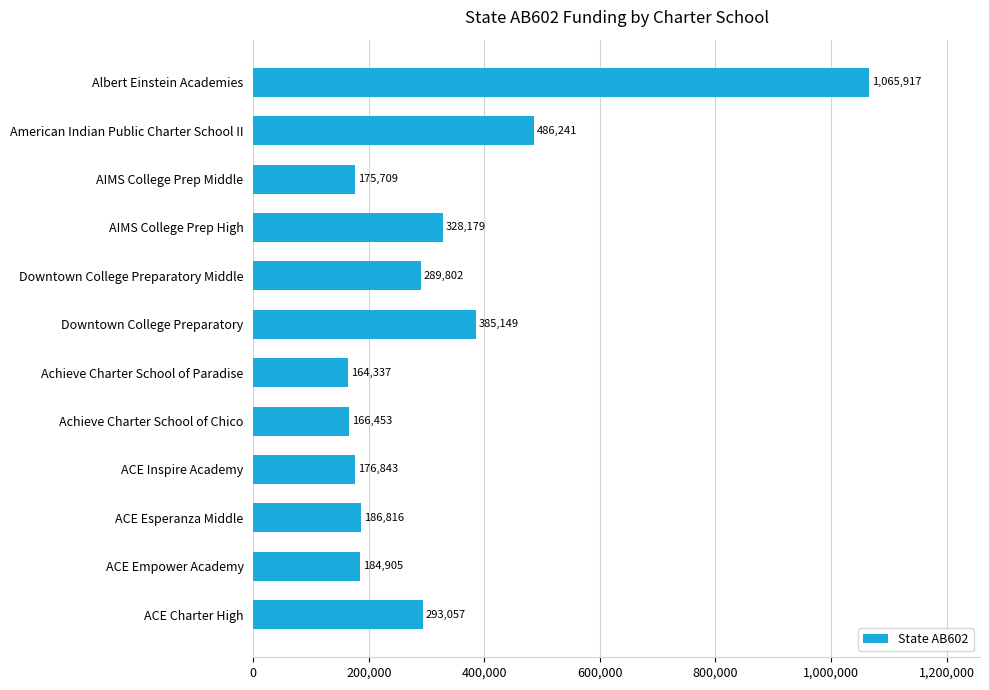

Does the chart contain any negative values?

No